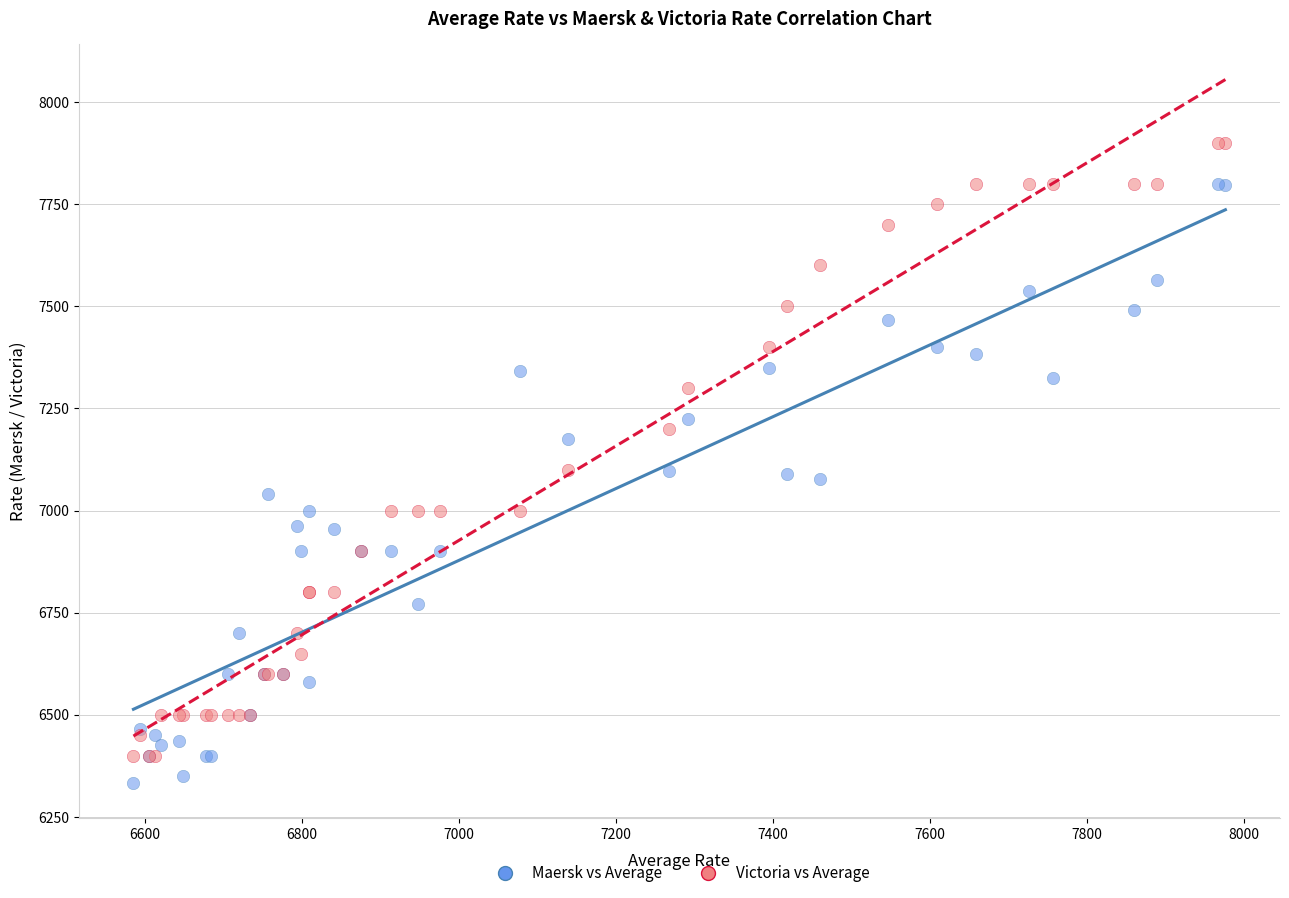

Which series reaches the maximum Y coordinate?

Victoria vs Average